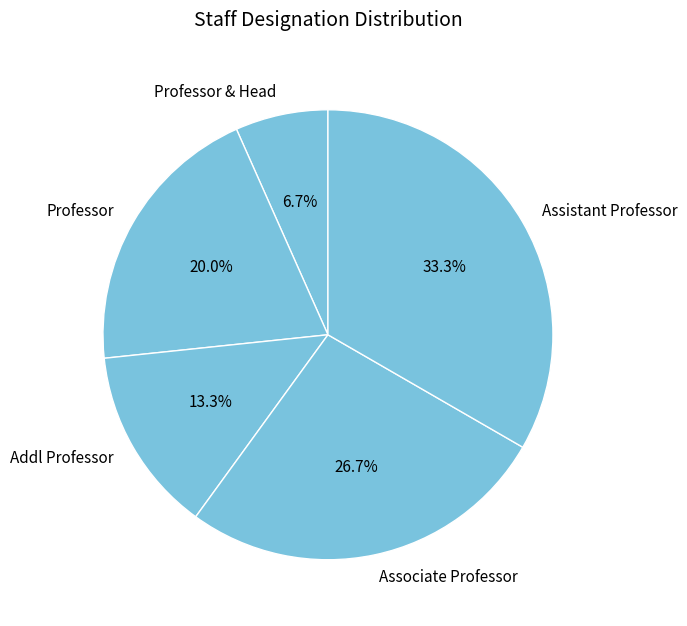

To the nearest percent, what is the combined percentage of Associate Professor and Addl Professor?

40%